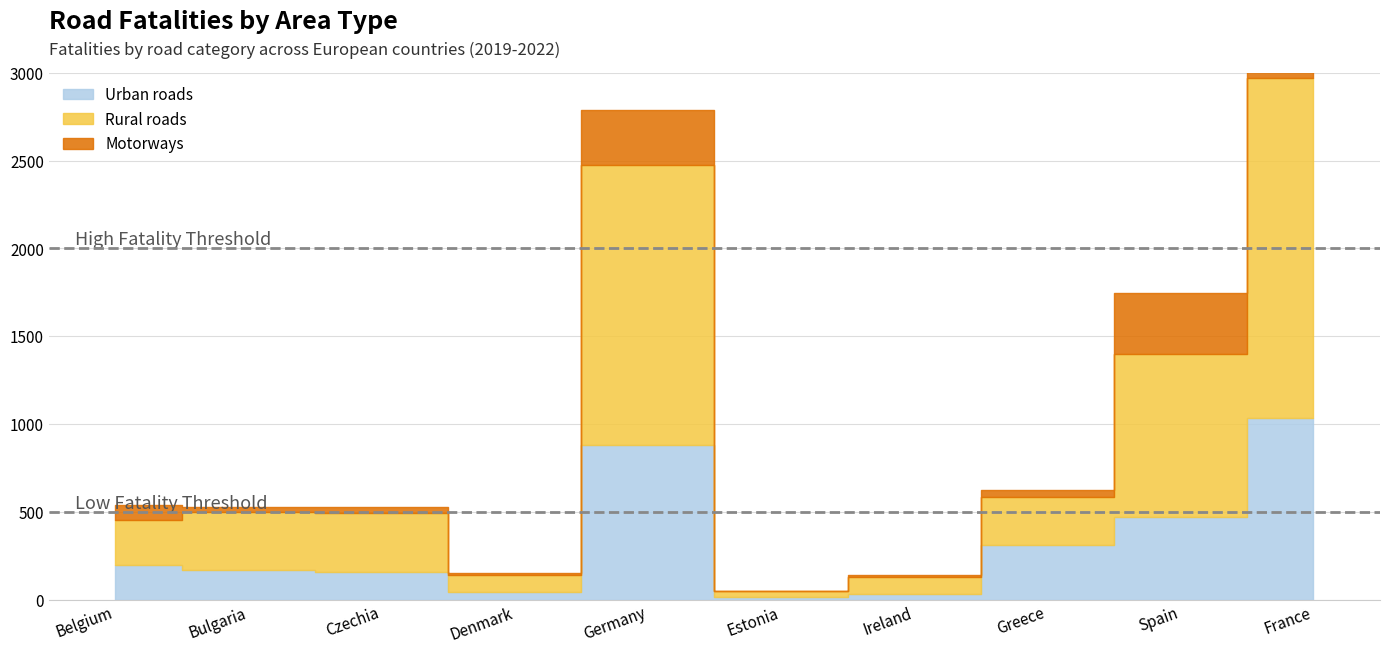

What is the value of the Rural roads point at the 7th from the left?

101